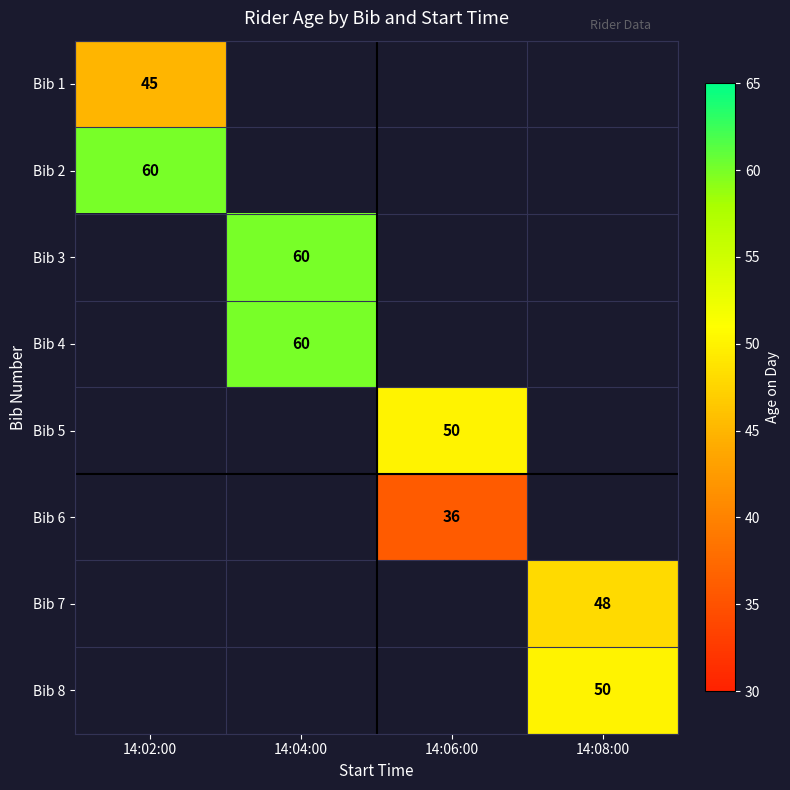

Between 14:02:00 and 14:06:00, which is larger?

14:06:00